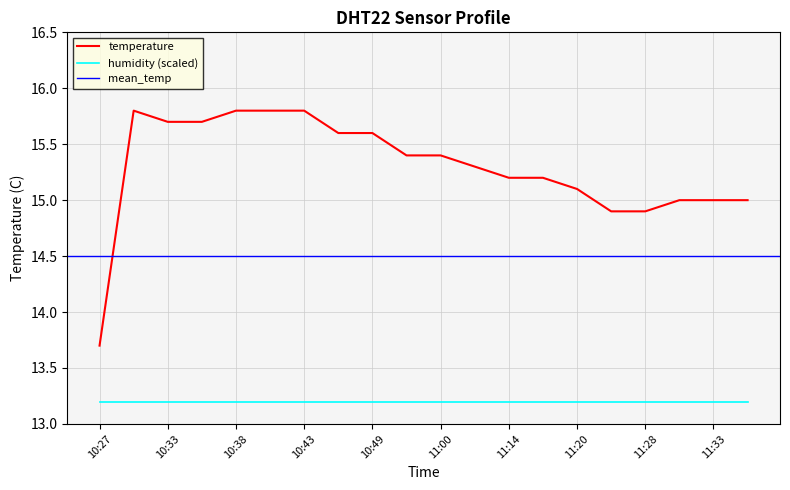

Which has a higher value, 11:30 or 10:33?

10:33